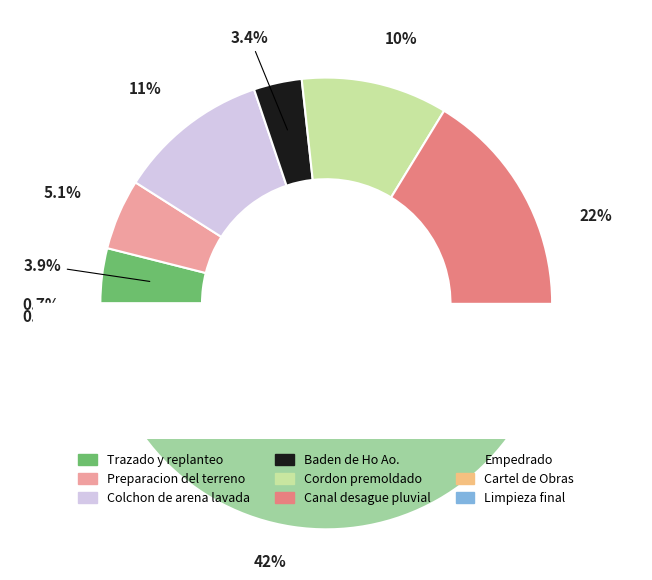

Which category has the smallest portion of the pie?

Cartel de Obras